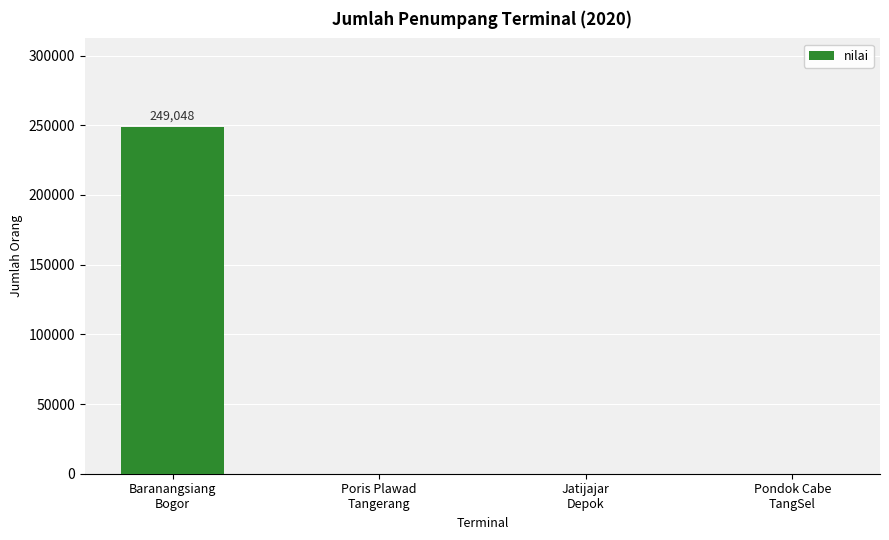

What is the maximum value shown in the chart?

249048